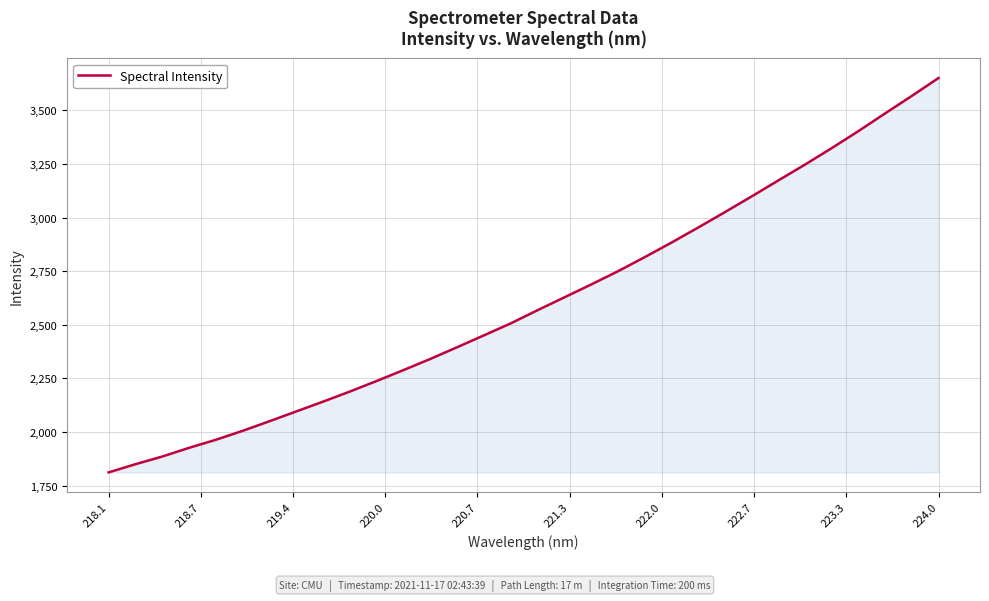

What is the difference between the maximum and minimum values?

1839.4